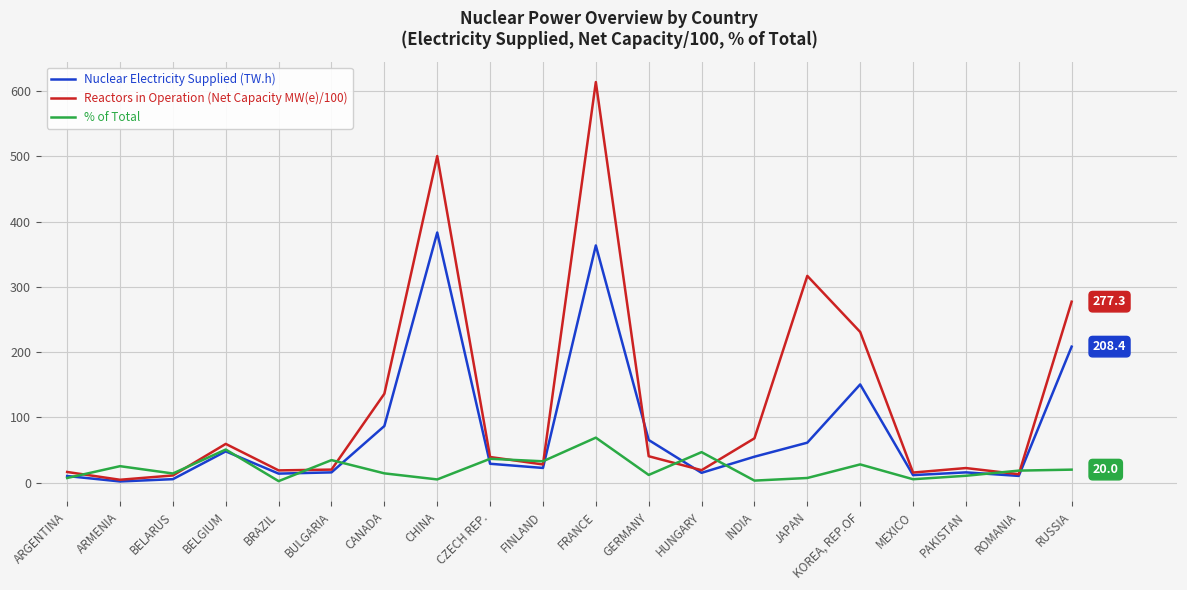

The value of Nuclear Electricity Supplied (TW.h) at BRAZIL is 13.9. True or false?

True